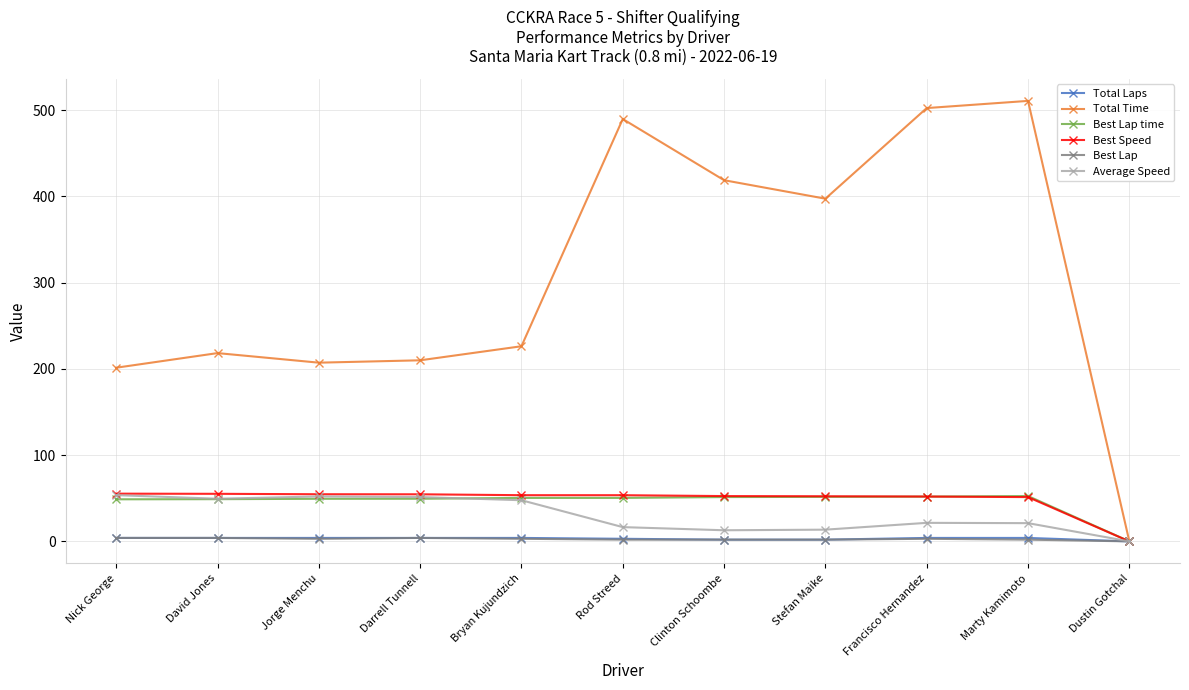

The Total Time series shows 502.6 at Francisco Hernandez. True or false?

True